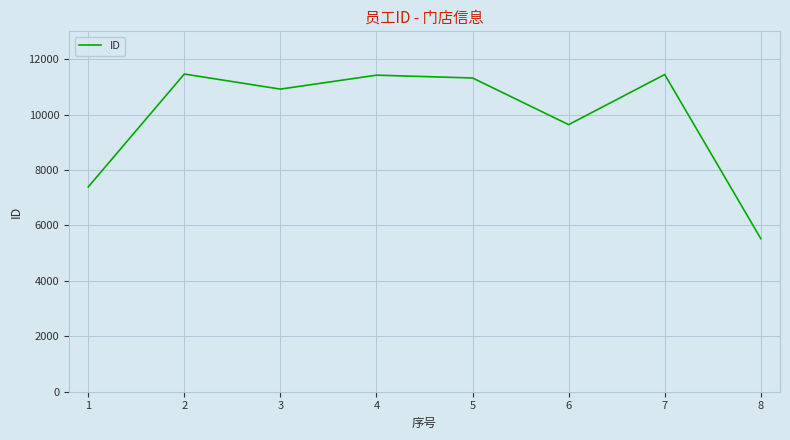

Count the number of categories in the chart.

8